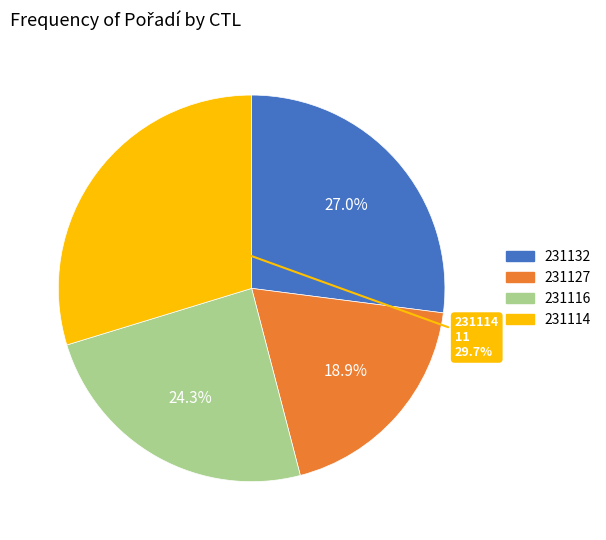

Does 231132 represent more than half of the total?

No